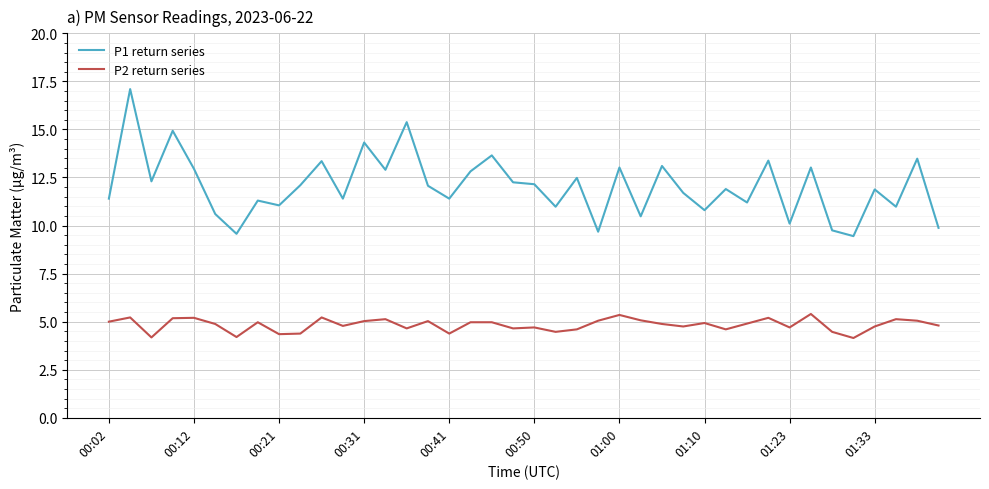

True or false: P2 return series and P1 return series cross at least once.

False